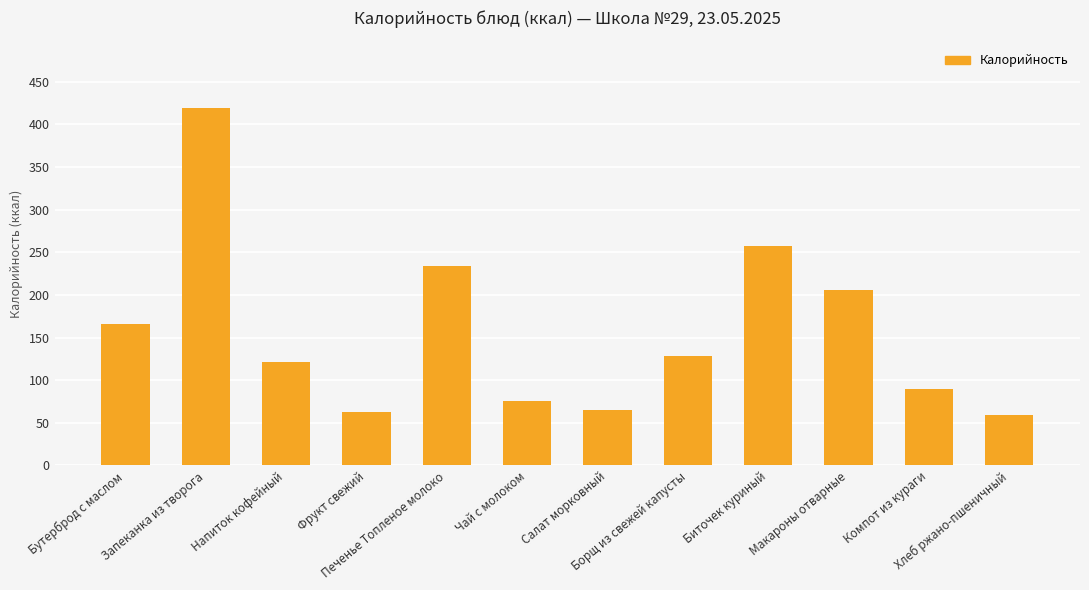

What is the smallest value displayed?

59.4